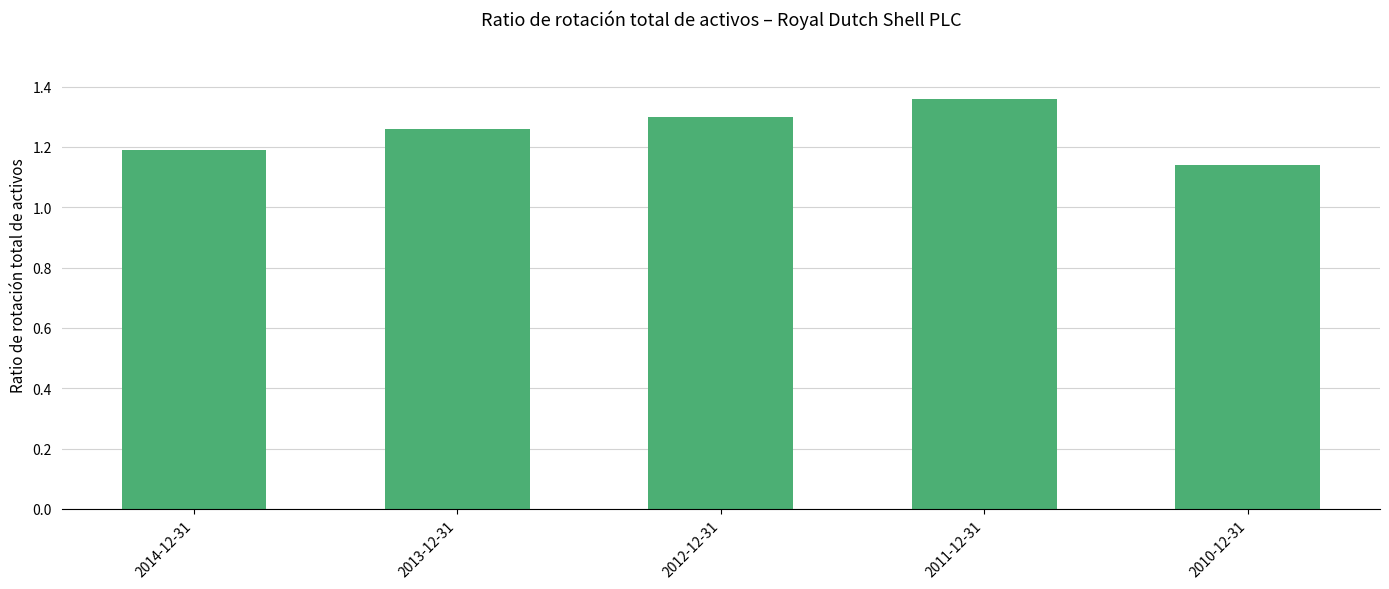

Which label corresponds to the smallest value in the chart?

2010-12-31